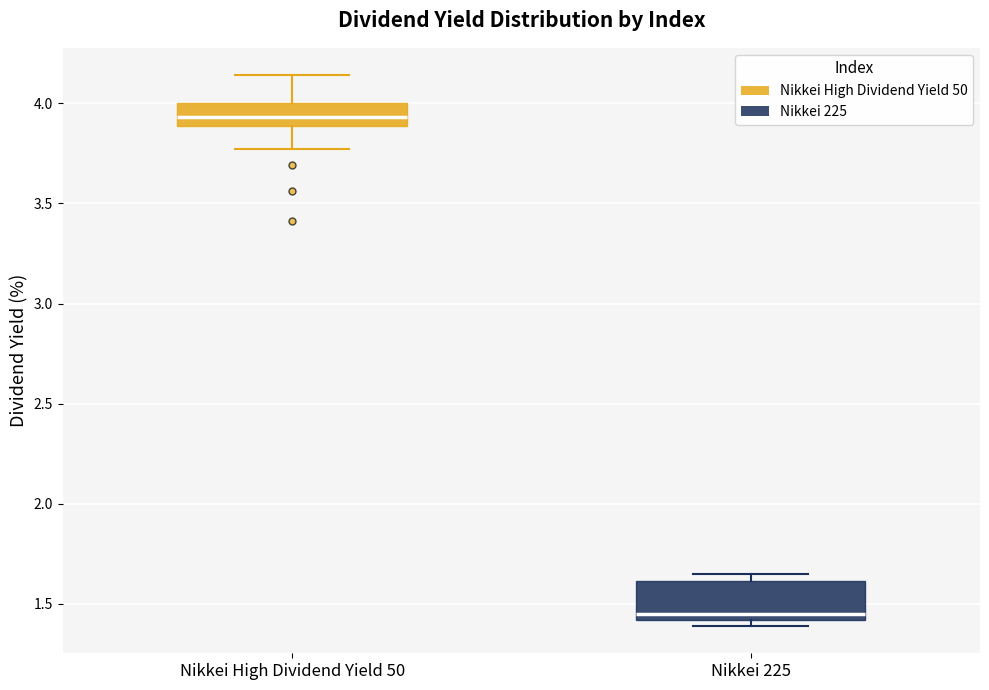

Which box is the tallest, from its lower edge to its upper edge?

Nikkei 225